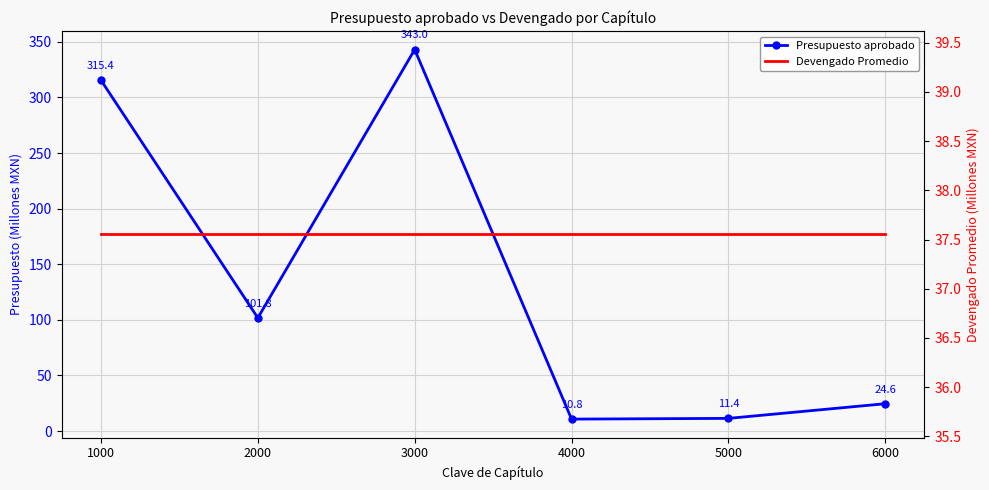

What is the difference between the second highest and minimum values?

304.6